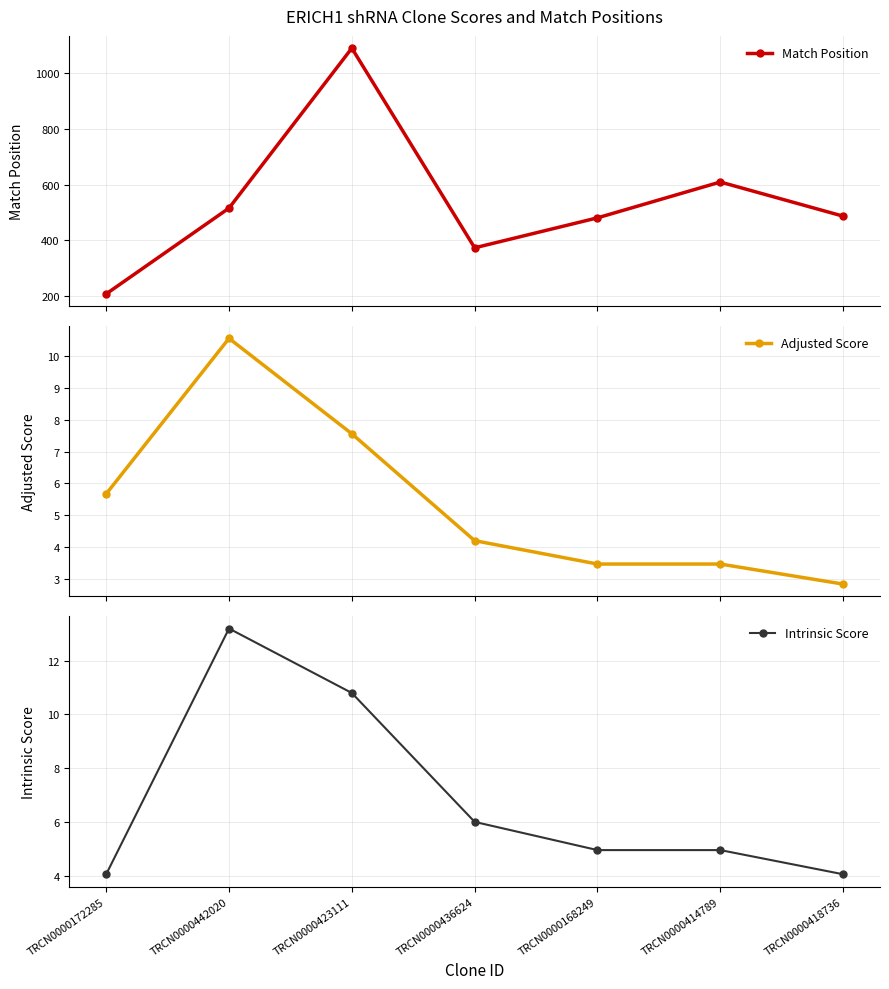

What is the maximum value for Intrinsic Score?

13.2